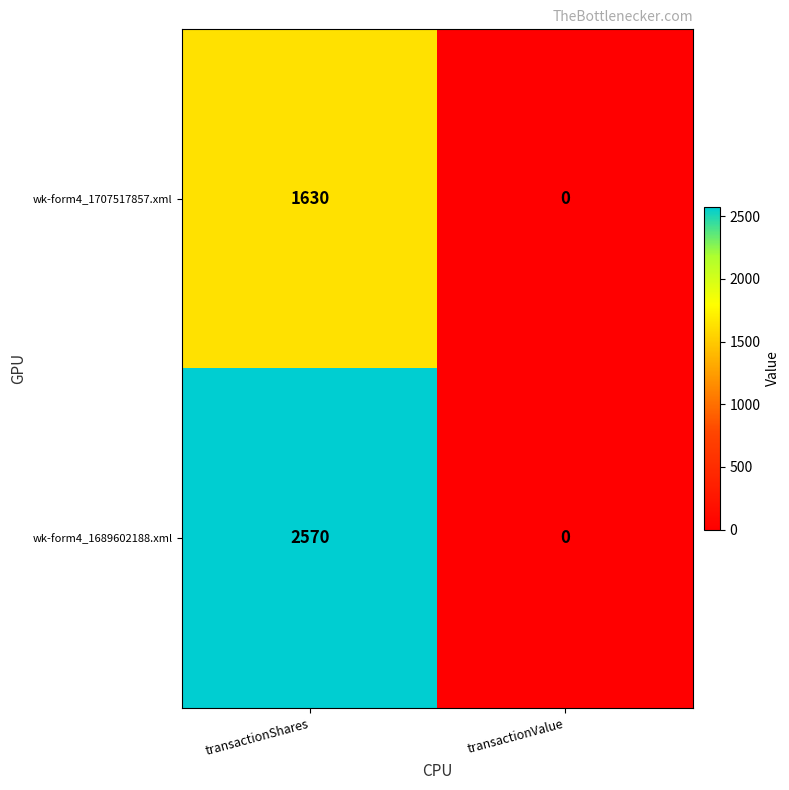

Which category has the lowest value in the wk-form4_1689602188.xml series?

transactionValue